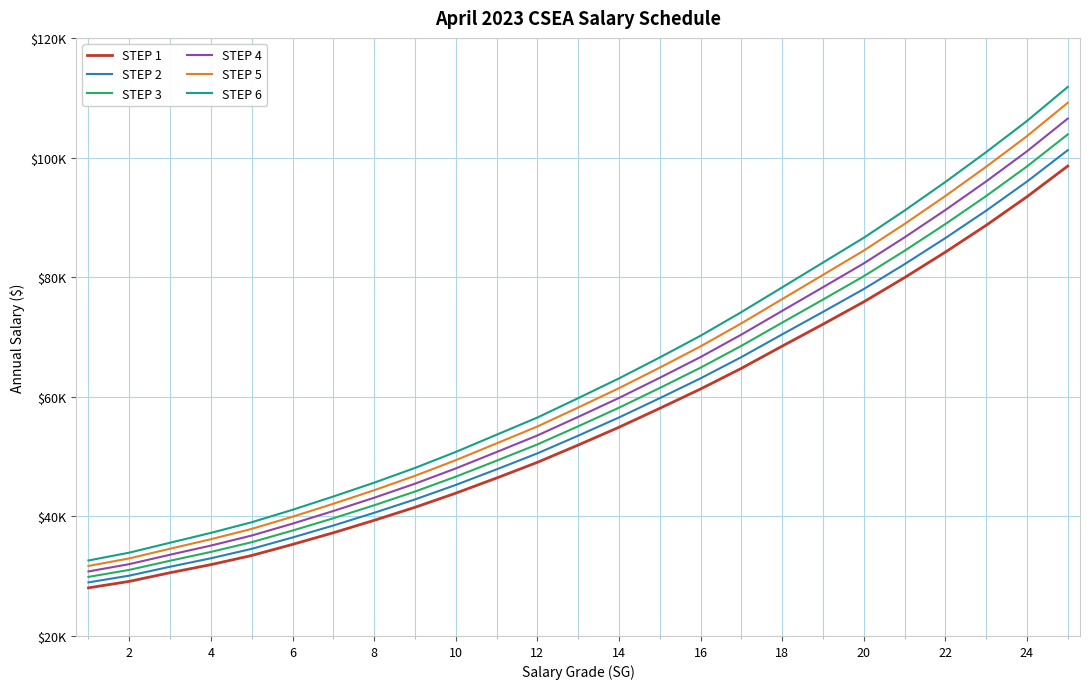

Reading left to right, list all the values displayed in this chart.

STEP 1: 28047	29128	30577	31928	33455	35309	37253	39332	41509	43872	46405	49028	51916	54895	58057	61293	64743	68458	72118	75863	79916	84182	88662	93440	98574
STEP 2: 28962	30089	31580	32990	34567	36466	38466	40591	42825	45251	47853	50526	53485	56528	59759	63074	66624	70423	74181	78006	82159	86527	91110	95973	101219
STEP 3: 29877	31050	32583	34052	35679	37623	39679	41850	44141	46630	49301	52024	55054	58161	61461	64855	68505	72388	76244	80149	84402	88872	93558	98506	103864
STEP 4: 30792	32011	33586	35114	36791	38780	40892	43109	45457	48009	50749	53522	56623	59794	63163	66636	70386	74353	78307	82292	86645	91217	96006	101039	106509
STEP 5: 31707	32972	34589	36176	37903	39937	42105	44368	46773	49388	52197	55020	58192	61427	64865	68417	72267	76318	80370	84435	88888	93562	98454	103572	109154
STEP 6: 32622	33933	35592	37238	39015	41094	43318	45627	48089	50767	53645	56518	59761	63060	66567	70198	74148	78283	82433	86578	91131	95907	100902	106105	111799